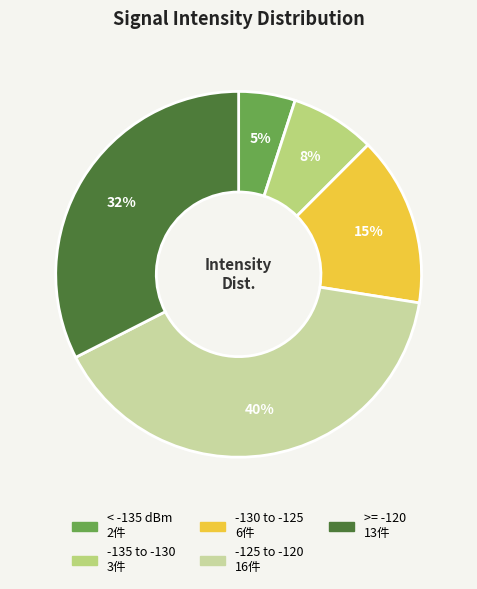

To the nearest percent, what is the difference between the largest and smallest slice percentages?

35%